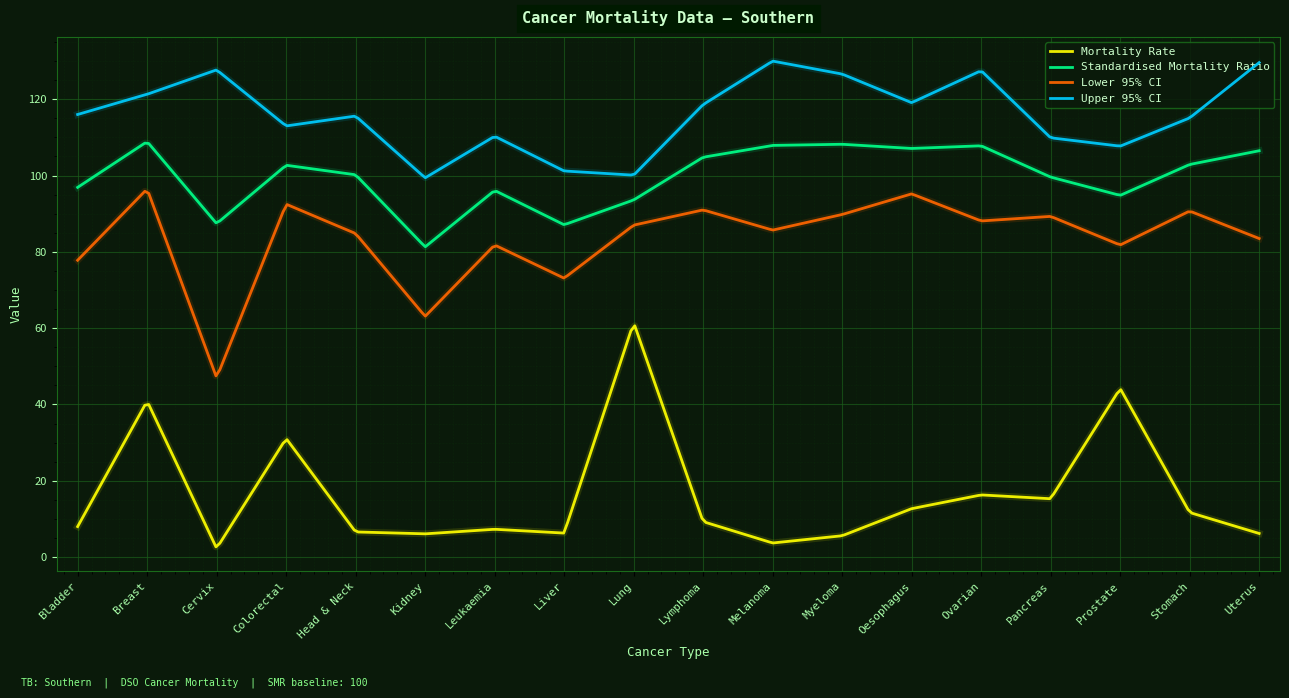

List the series in order of their overall mean, lowest first.

Mortality Rate, Lower 95% CI, Standardised Mortality Ratio, Upper 95% CI